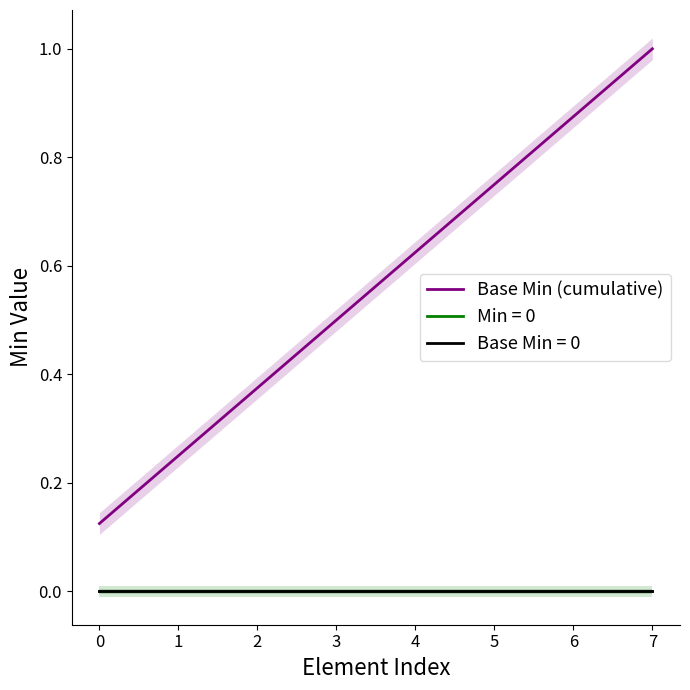

How many lines are shown in the chart?

1